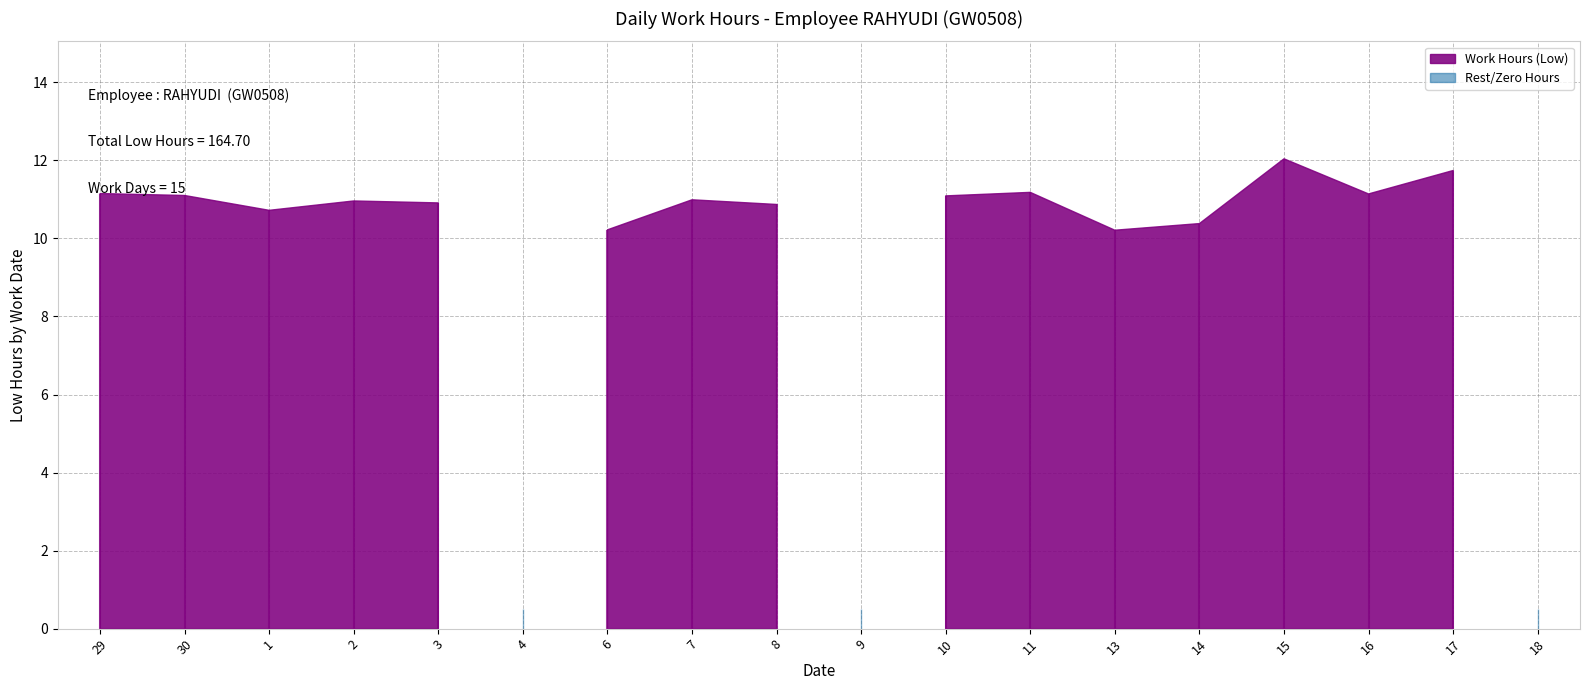

Is it true that the value at 29 is 11.2?

True